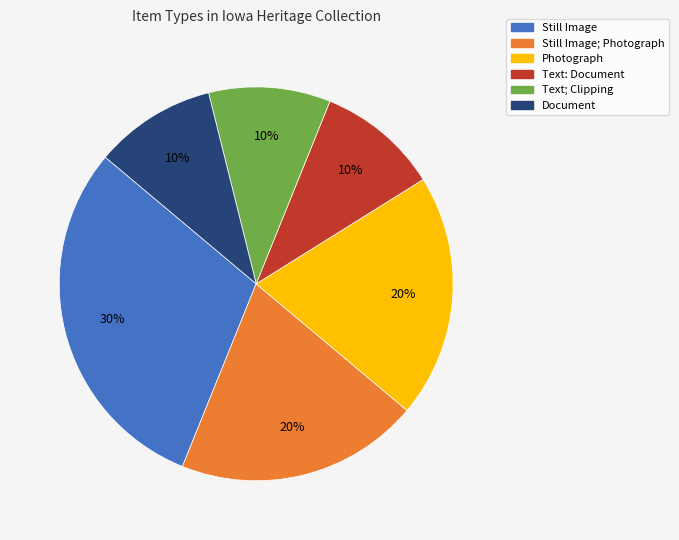

Does any single category account for the majority?

No